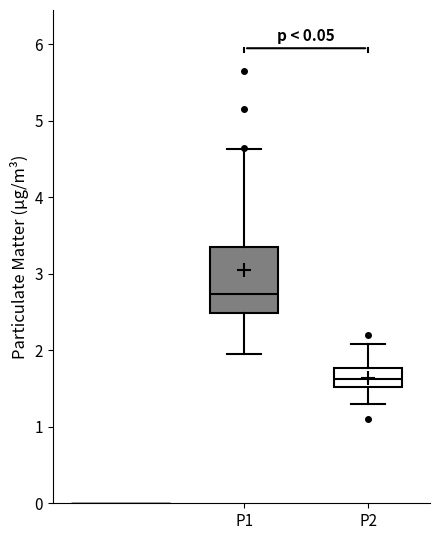

Which box has the lowest median line?

P2